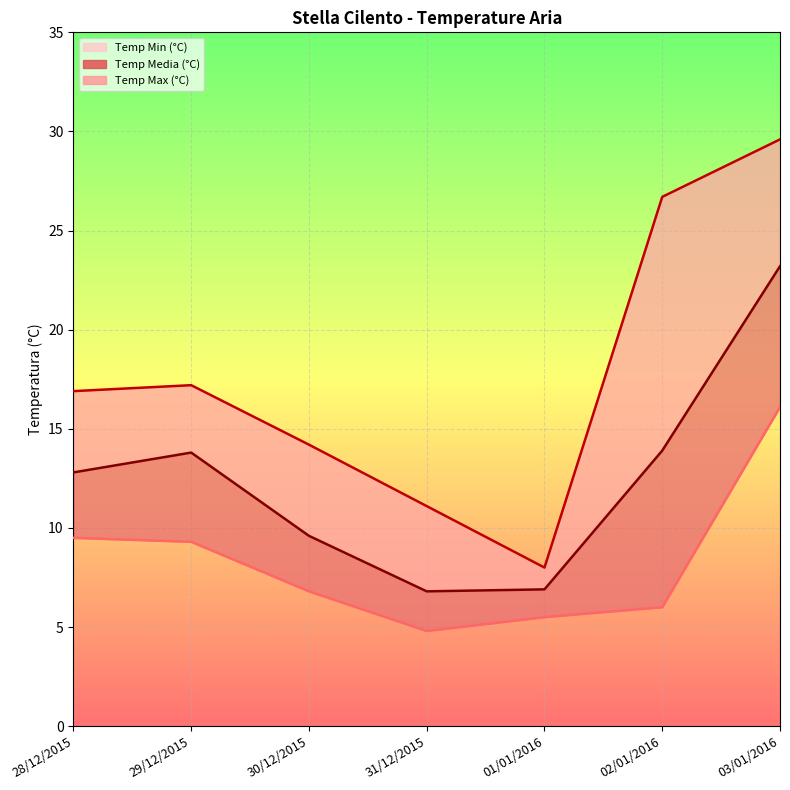

What is the average value of the Temp Max (°C) series?

17.7